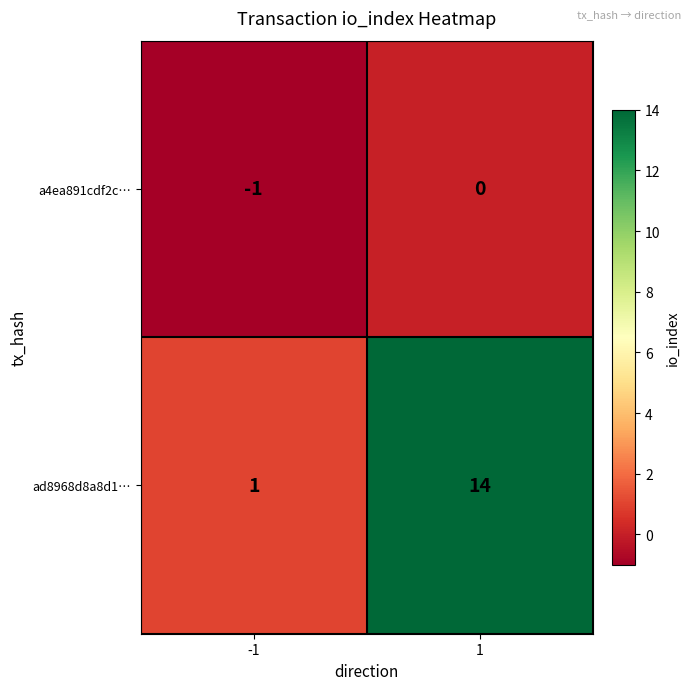

Reading left to right, what are all the values shown in this chart?

a4ea891cdf2c…: -1=-1	1=0
ad8968d8a8d1…: -1=1	1=14